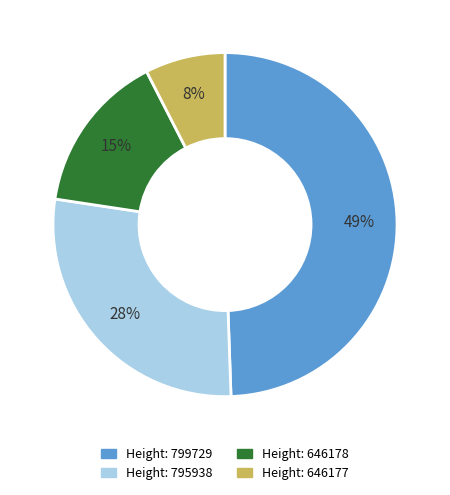

Is there a majority slice in this chart?

No